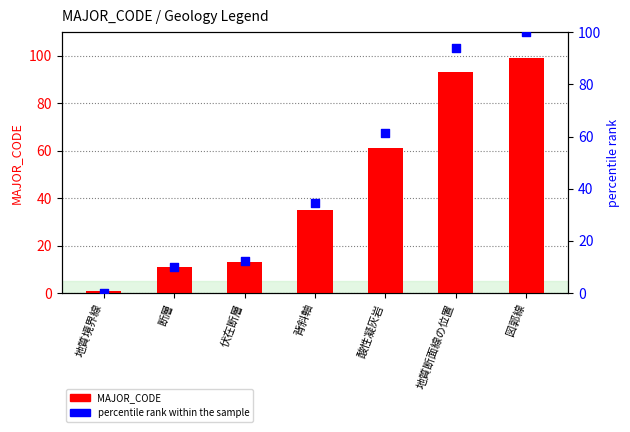

Which series has the largest total across all categories?

MAJOR_CODE